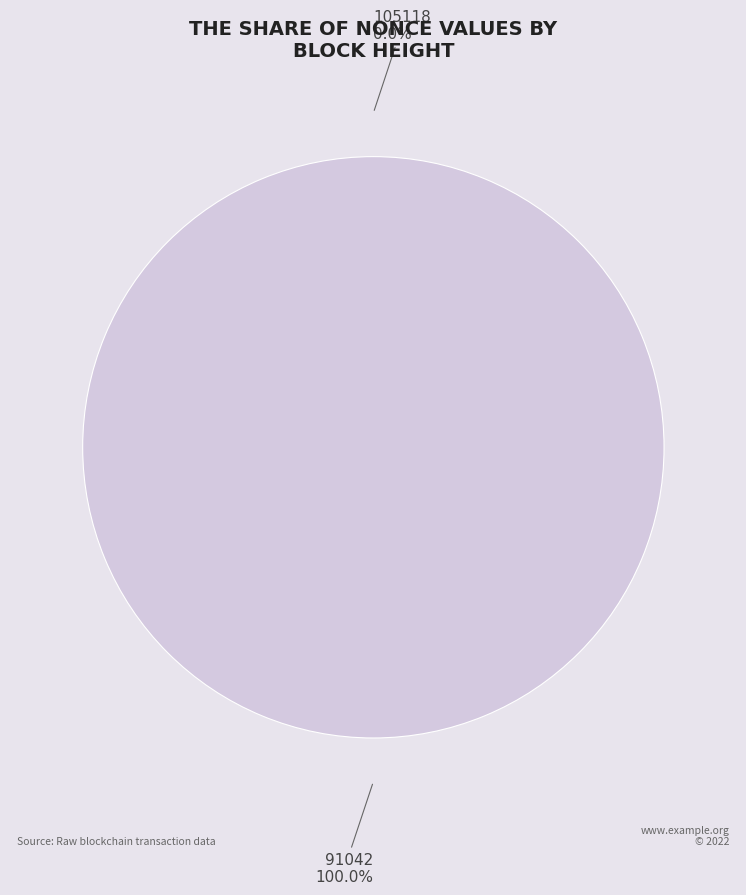

To the nearest percent, what percentage of the pie is 91042?

100%